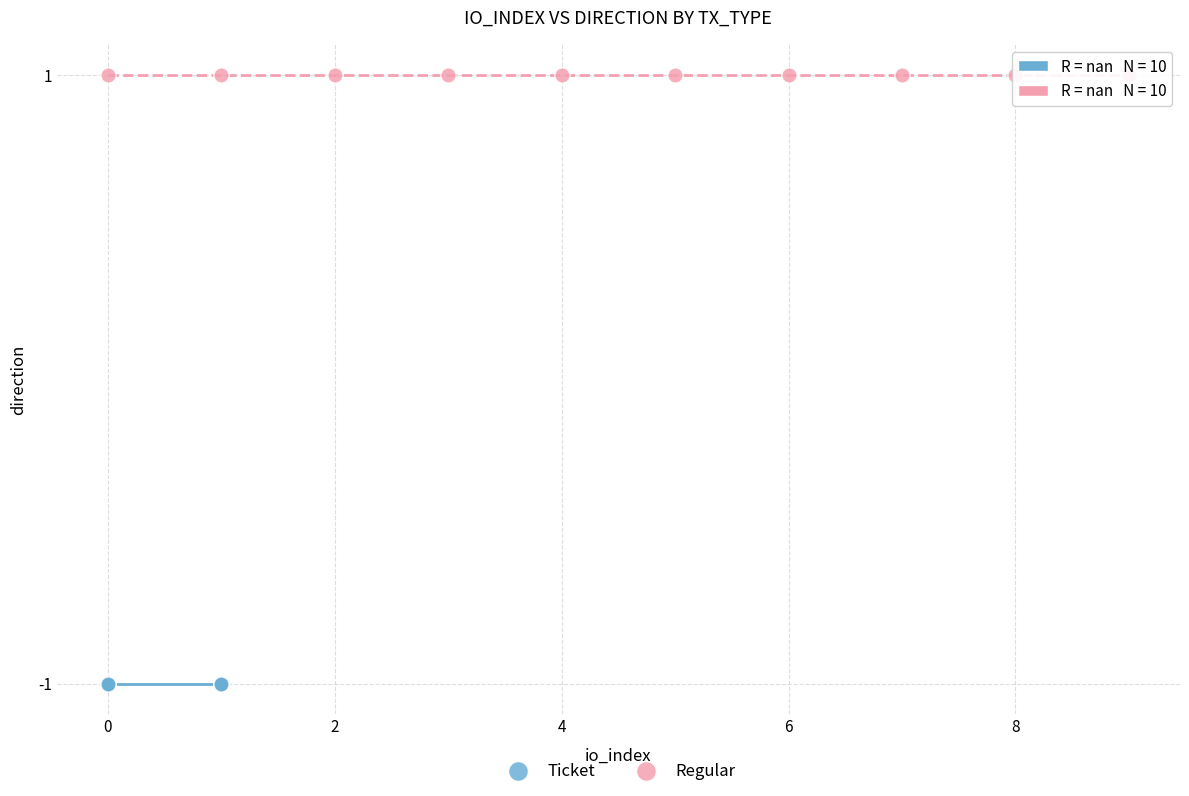

Which series contains the lowest Y value?

Ticket